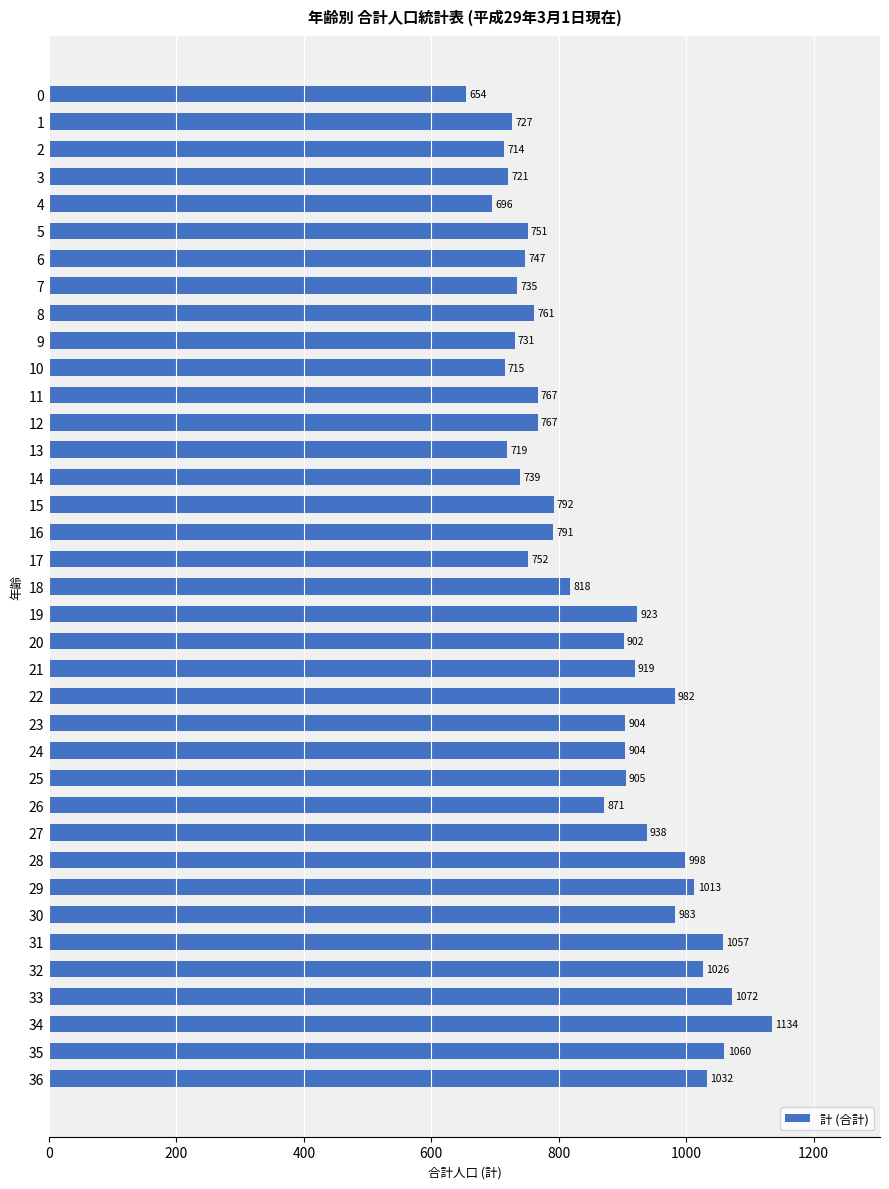

What is the greatest value displayed?

1134